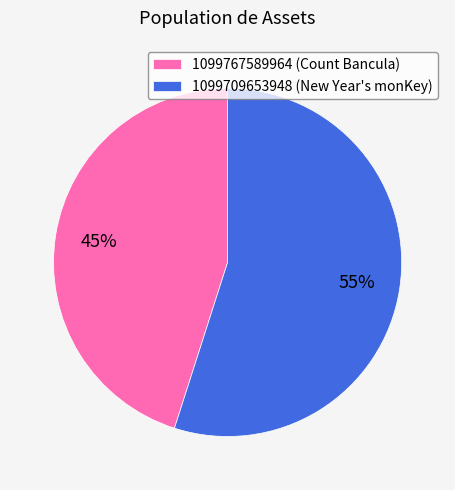

Count the number of slices in the pie.

2